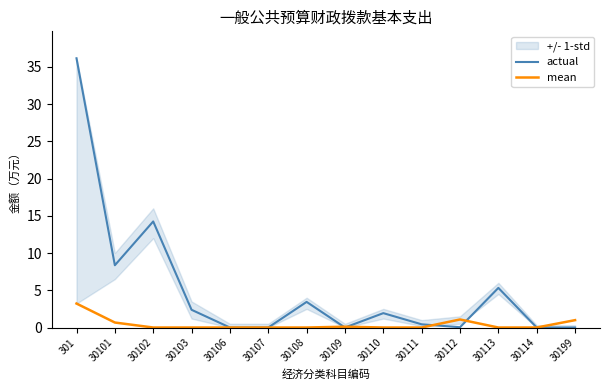

Does the chart have visible grid lines?

No